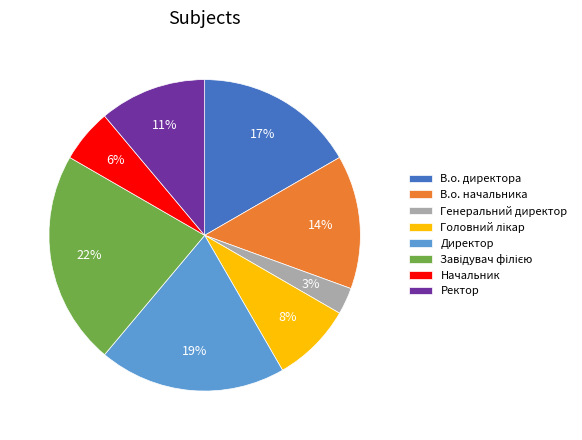

To the nearest percent, what percentage of the pie is Генеральний директор?

3%